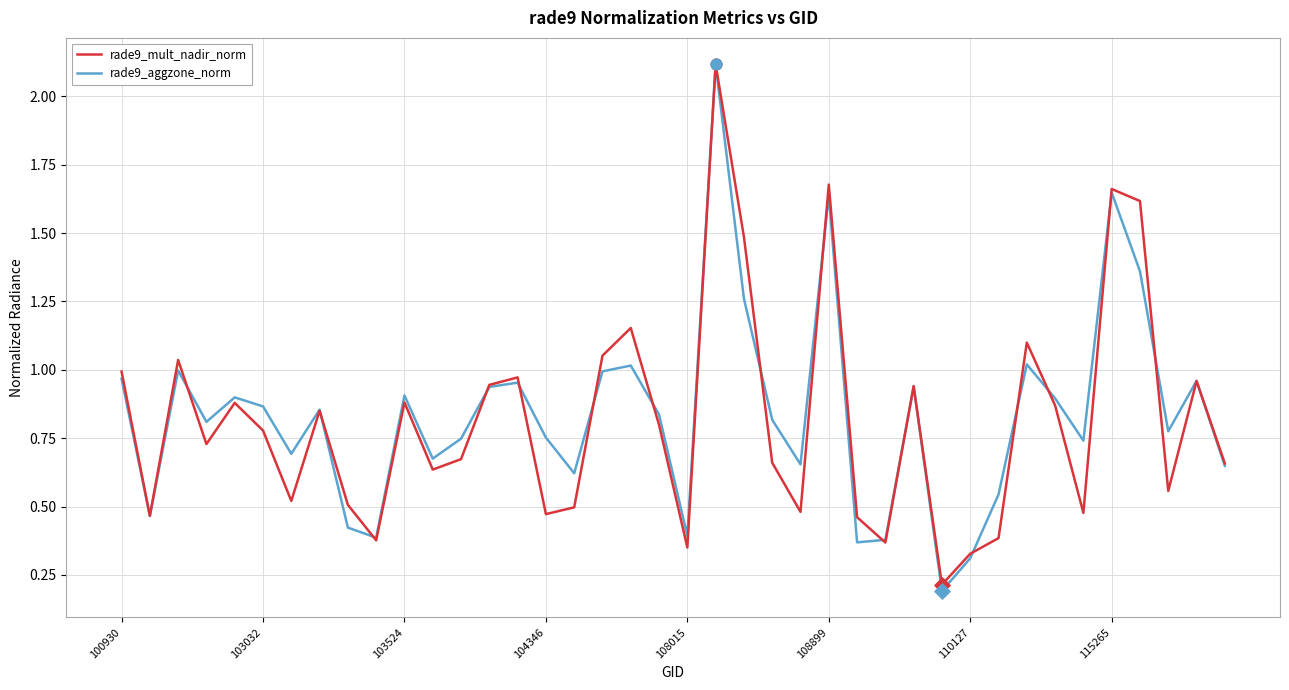

What is the highest value of the rade9_mult_nadir_norm series?

2.1